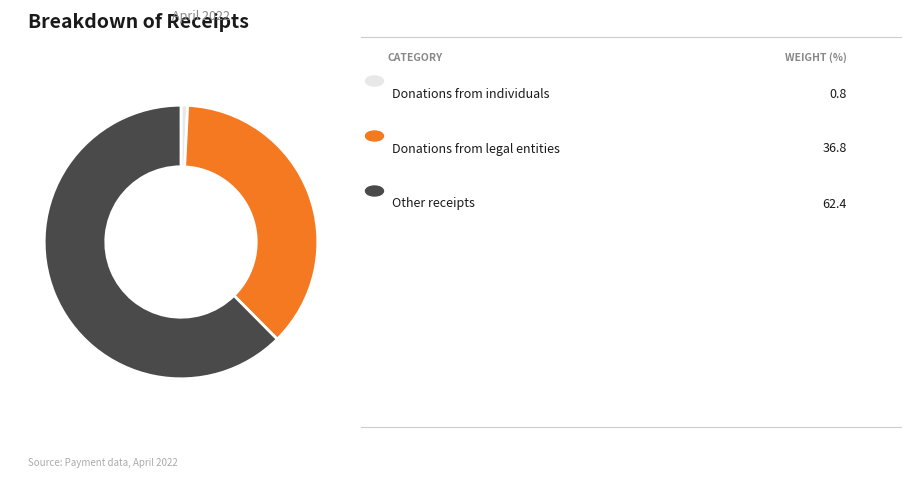

Is there a majority slice in this chart?

Yes